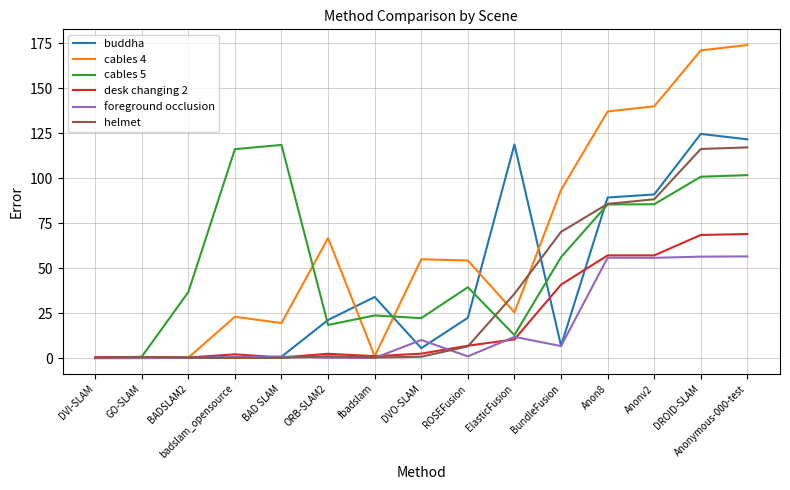

What is the difference between the highest and lowest values at Anon8?

81.2